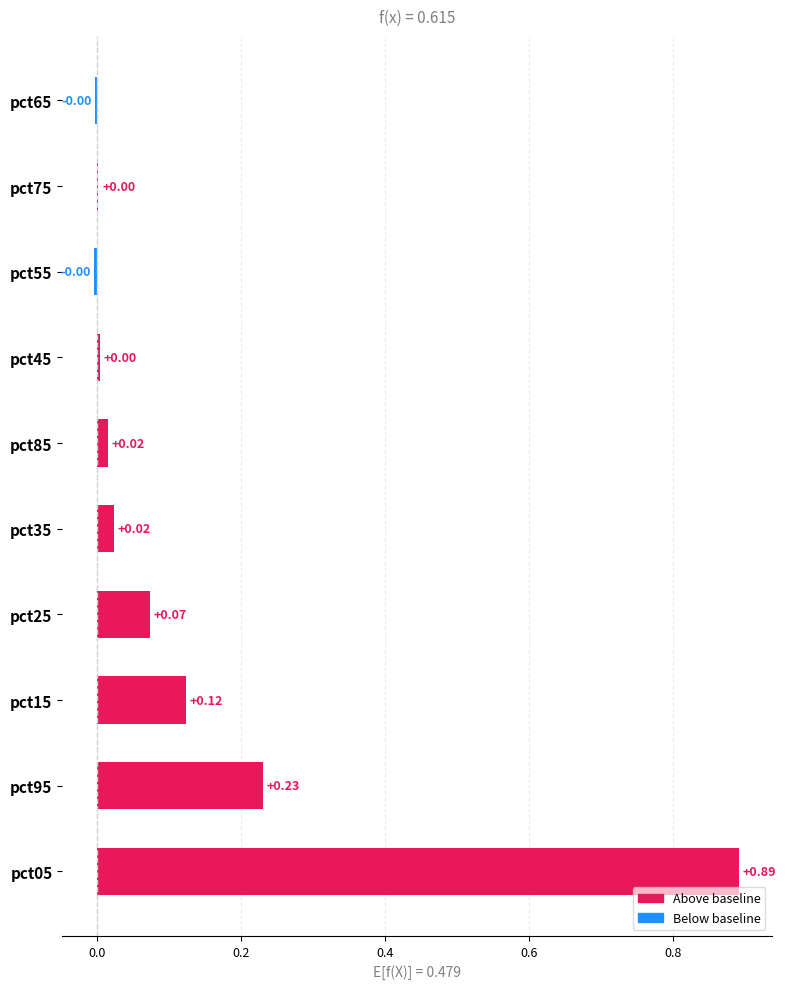

Is it true that Apr equals 1.6 at pct05?

False